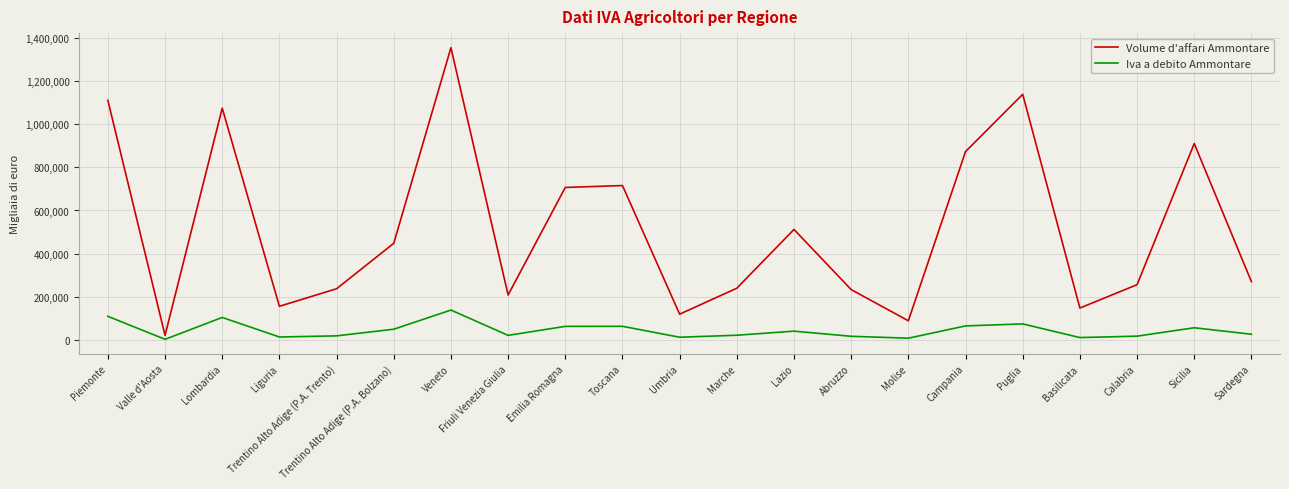

What is the highest value of the Volume d'affari Ammontare series?

1355959